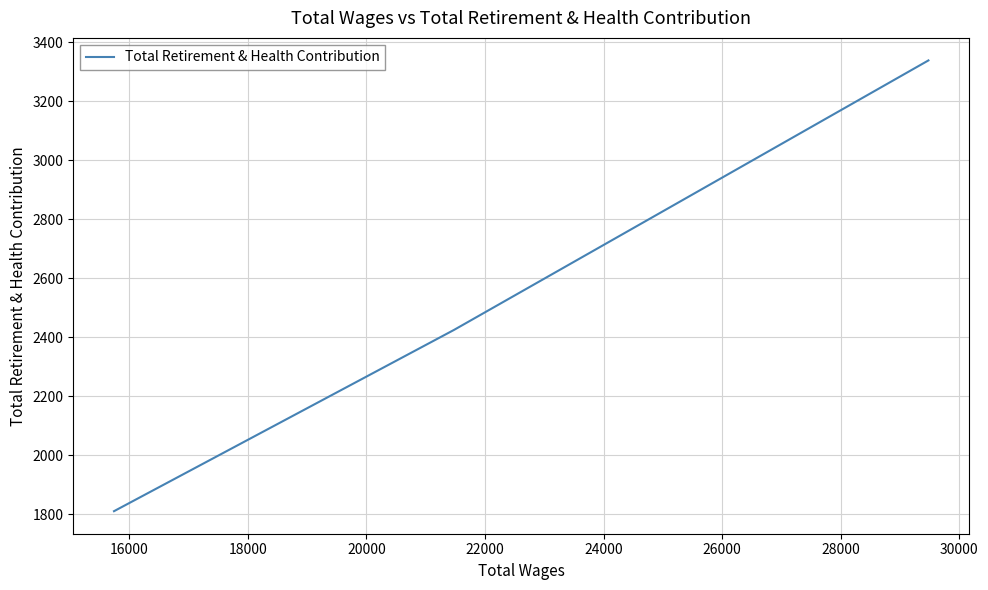

How many data points does each series have?

4